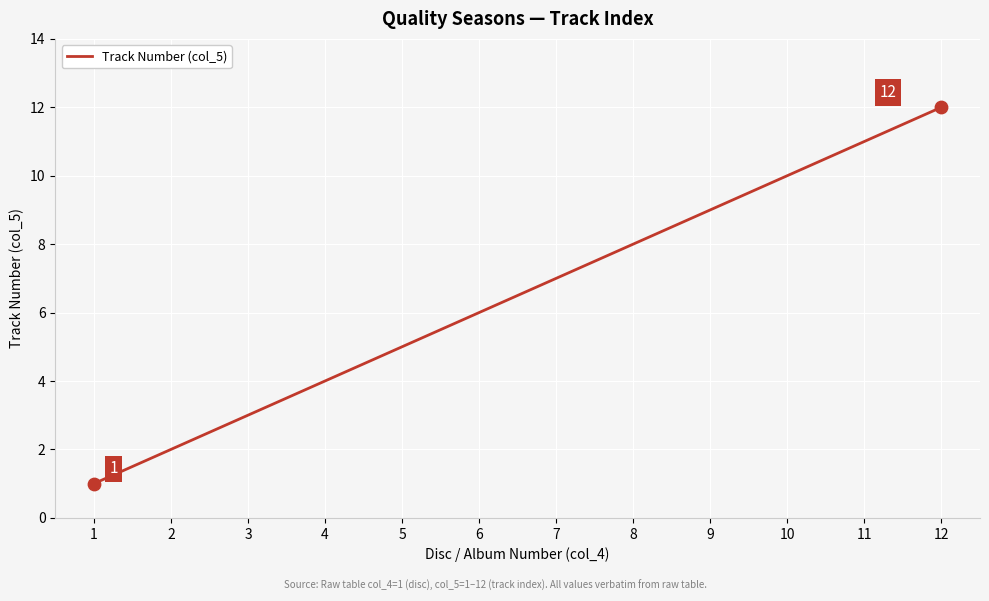

Which has a higher value, 1 or 8?

8